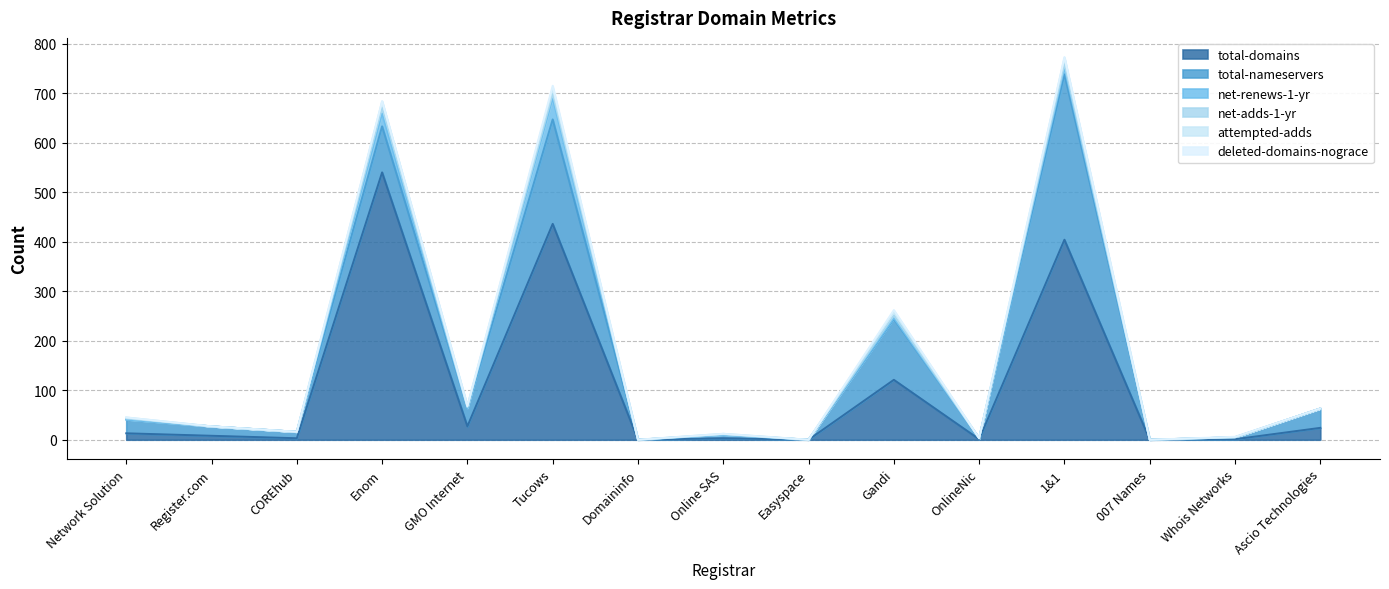

Is the value of total-nameservers at Online SAS greater than the value of net-adds-1-yr at COREhub?

Yes